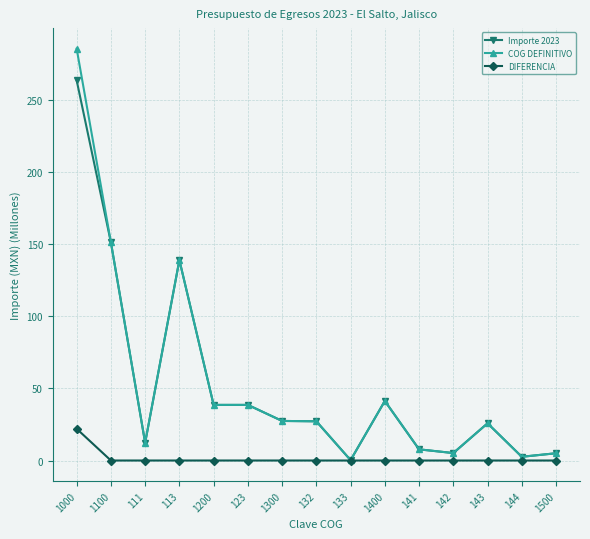

What is the greatest value displayed?

285.5